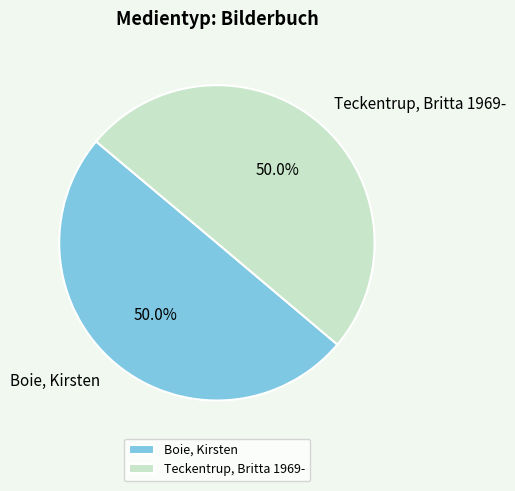

Combined, do Teckentrup, Britta 1969- and Boie, Kirsten account for over 50%?

Yes